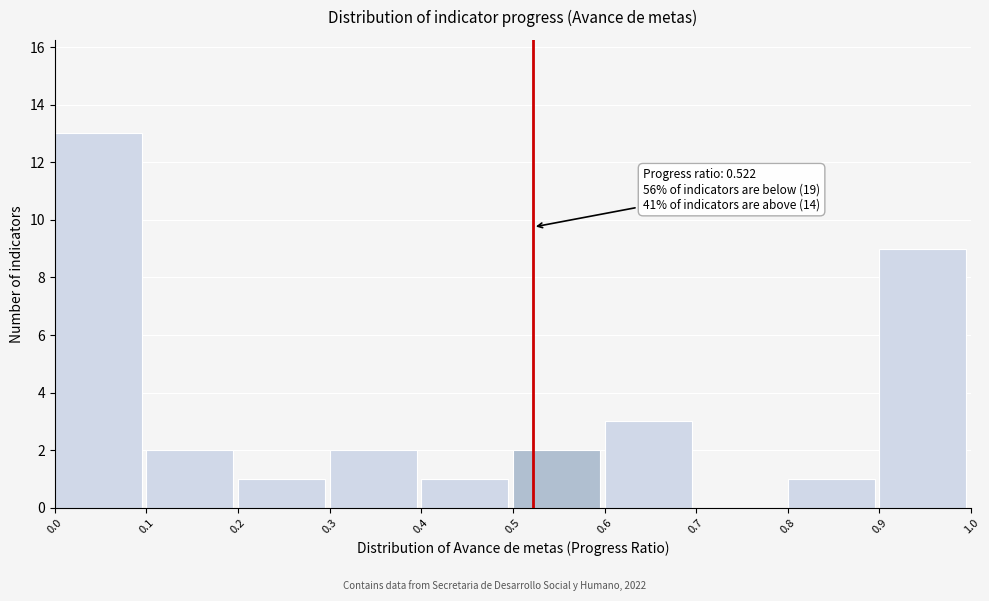

Over which range of the x-axis is the bar tallest?

0.0 to 0.1